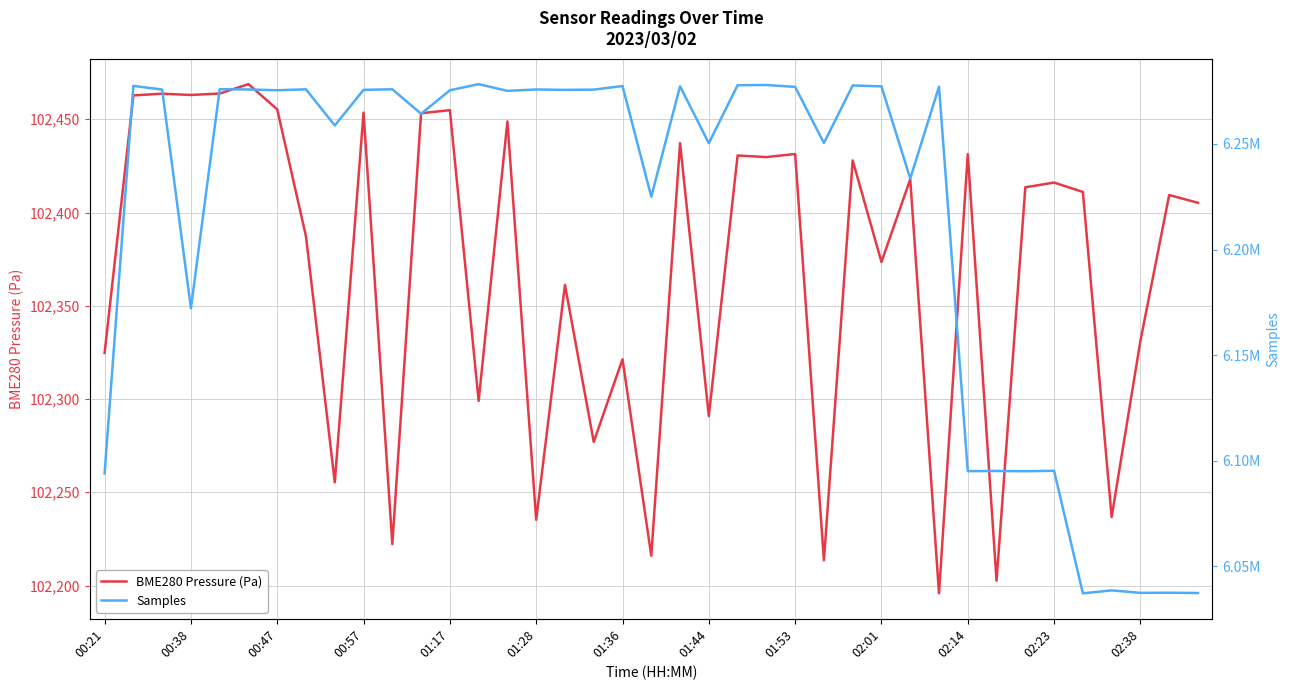

List the series in order of their overall mean, highest first.

Samples, BME280 Pressure (Pa)